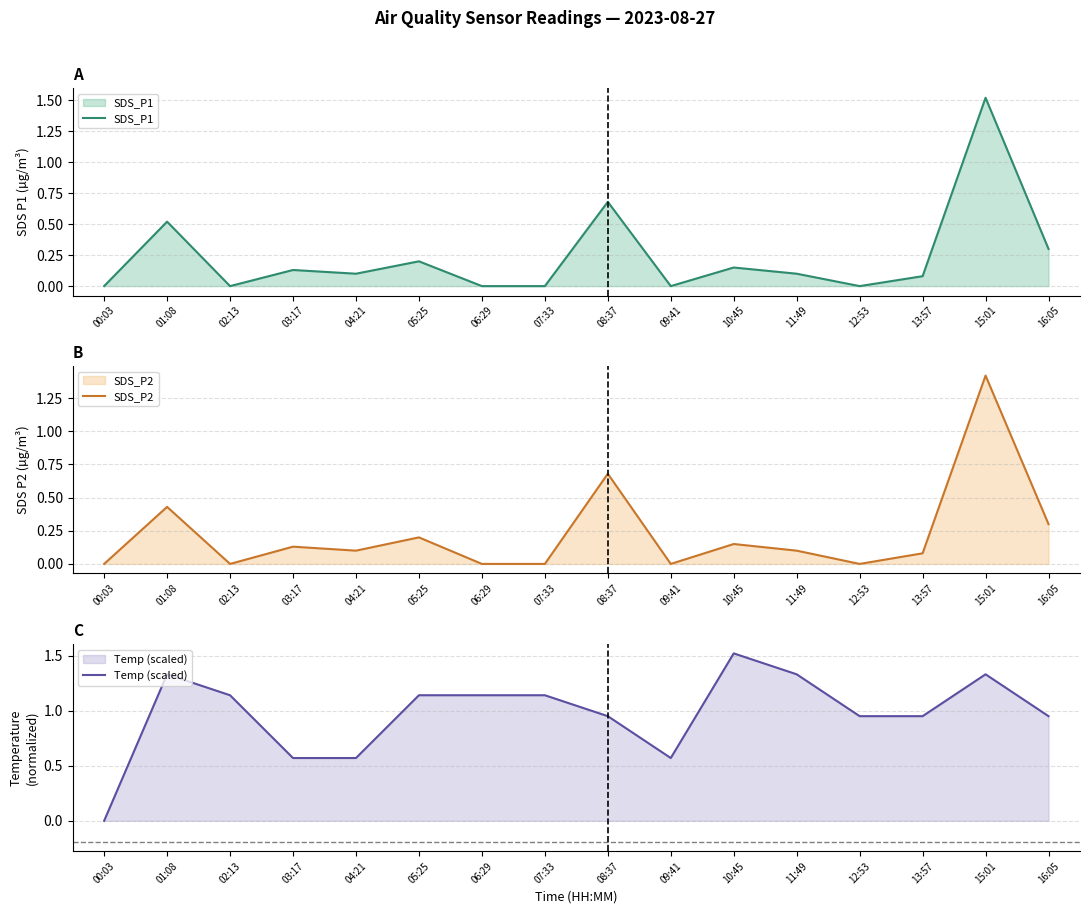

True or false: SDS_P1 has a value of 1.0 at 02:13.

False